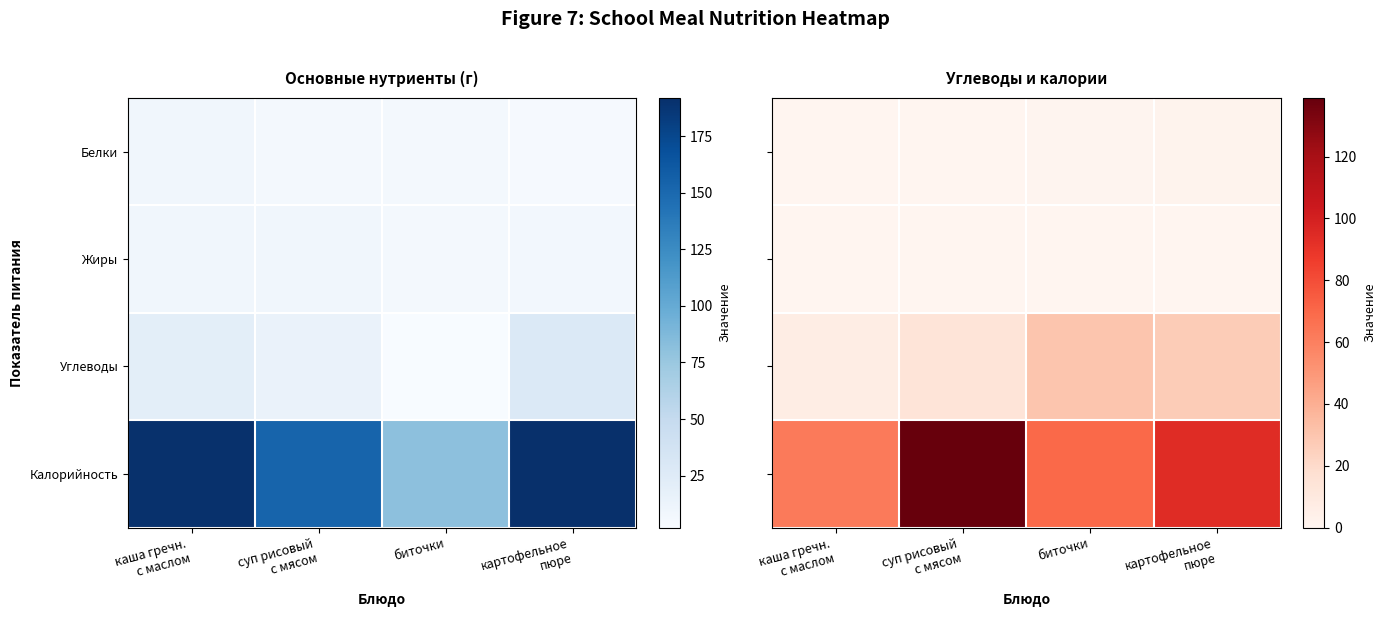

At which label does Углеводы reach its minimum?

каша гречн. с маслом